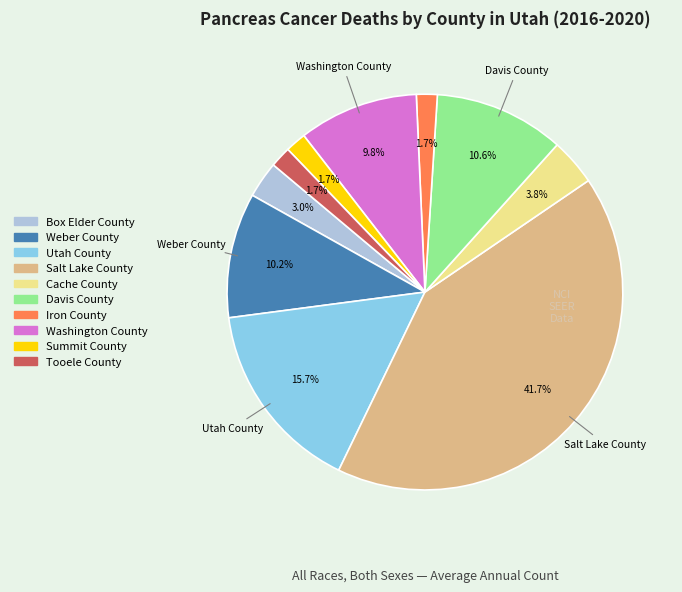

To the nearest percent, what is the average slice percentage?

10%